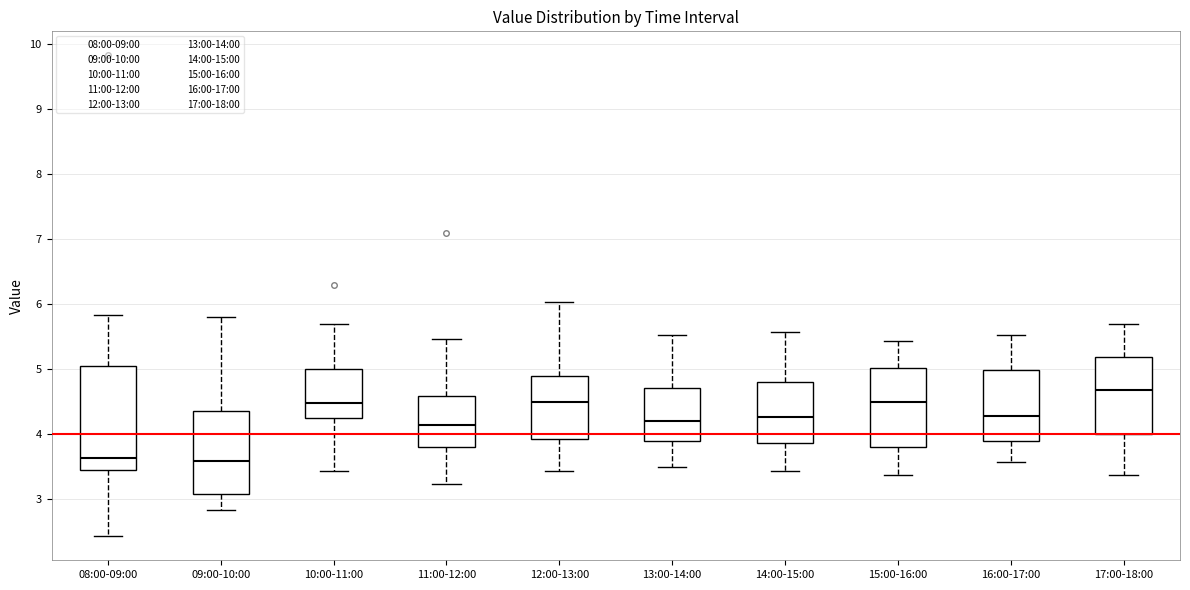

Reading left to right, read every box against the y-axis: the position of its median line, the range the box covers, and the ends of its whiskers. The values are not printed on the chart, so give them approximately, as read against the axis.

08:00-09:00: median 3.6, box 3.4 to 5.0, whiskers 2.4 to 5.8
09:00-10:00: median 3.6, box 3.1 to 4.4, whiskers 2.8 to 5.8
10:00-11:00: median 4.5, box 4.3 to 5.0, whiskers 3.4 to 5.7
11:00-12:00: median 4.1, box 3.8 to 4.6, whiskers 3.2 to 5.5
12:00-13:00: median 4.5, box 3.9 to 4.9, whiskers 3.4 to 6.0
13:00-14:00: median 4.2, box 3.9 to 4.7, whiskers 3.5 to 5.5
14:00-15:00: median 4.3, box 3.9 to 4.8, whiskers 3.4 to 5.6
15:00-16:00: median 4.5, box 3.8 to 5.0, whiskers 3.4 to 5.4
16:00-17:00: median 4.3, box 3.9 to 5.0, whiskers 3.6 to 5.5
17:00-18:00: median 4.7, box 4.0 to 5.2, whiskers 3.4 to 5.7